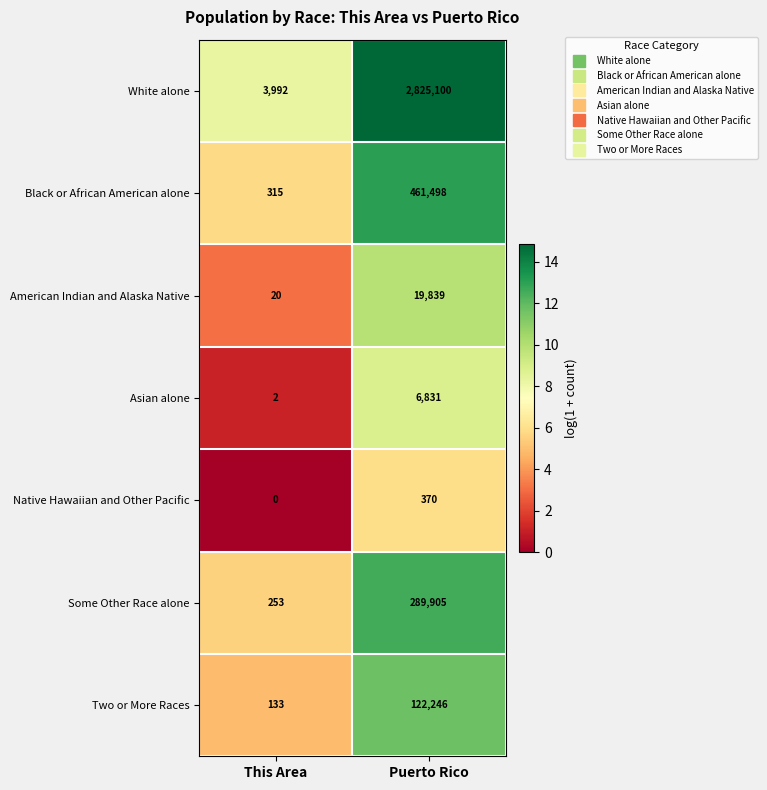

Reading left to right, extract all data points from this chart.

White alone: This Area=3992	Puerto Rico=2825100
Black or African American alone: This Area=315	Puerto Rico=461498
American Indian and Alaska Native: This Area=20	Puerto Rico=19839
Asian alone: This Area=2	Puerto Rico=6831
Native Hawaiian and Other Pacific: This Area=0	Puerto Rico=370
Some Other Race alone: This Area=253	Puerto Rico=289905
Two or More Races: This Area=133	Puerto Rico=122246